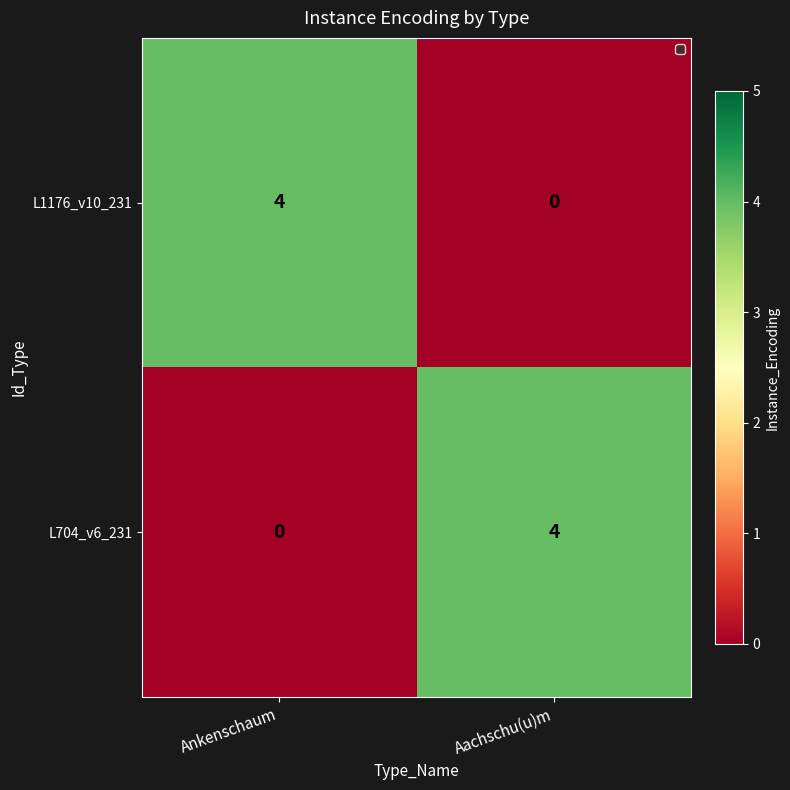

Where is L704_v6_231 nearest to the value 2?

Ankenschaum